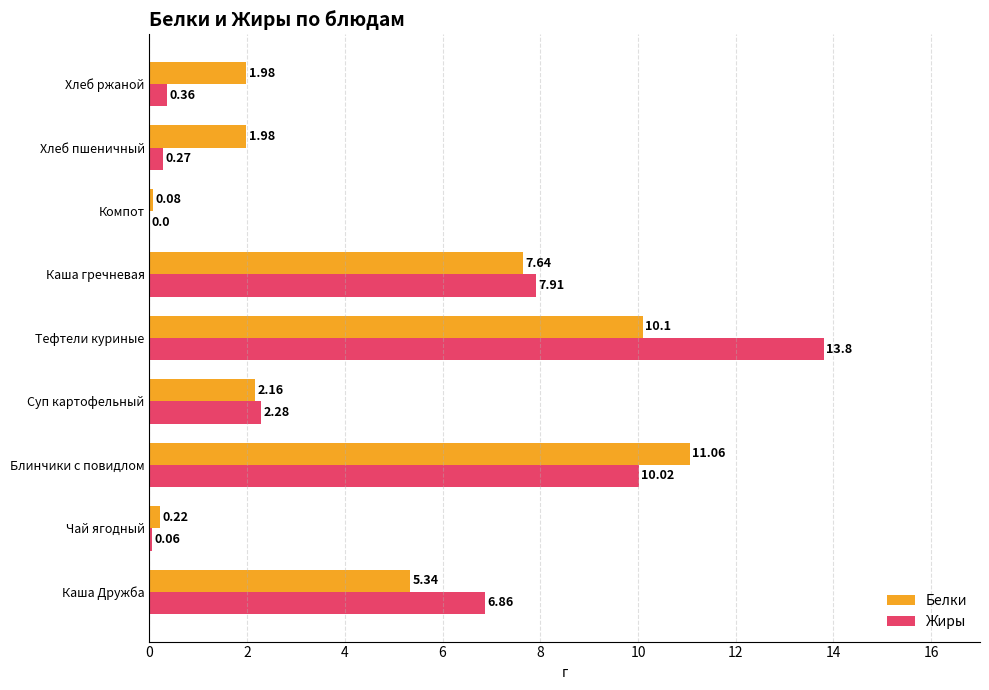

What is the total value across all series at Каша гречневая?

15.6